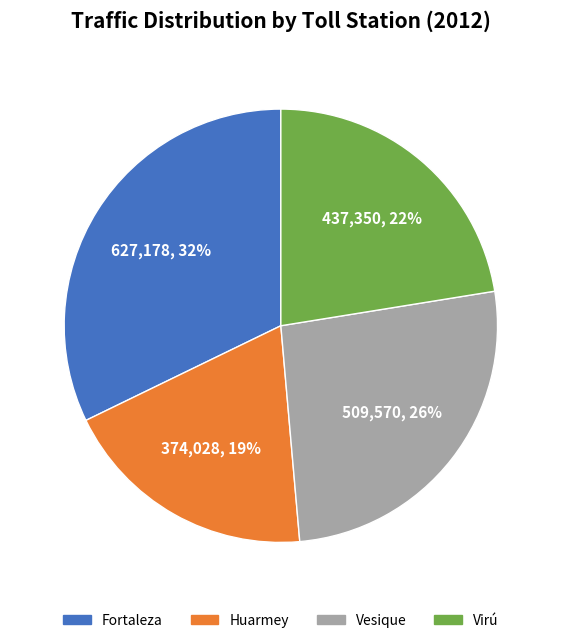

The Fortaleza slice represents 32% of the pie. True or false?

True